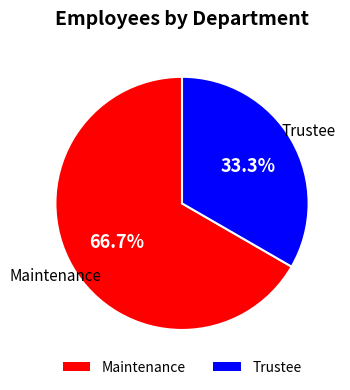

Between Maintenance and Trustee, which is larger?

Maintenance